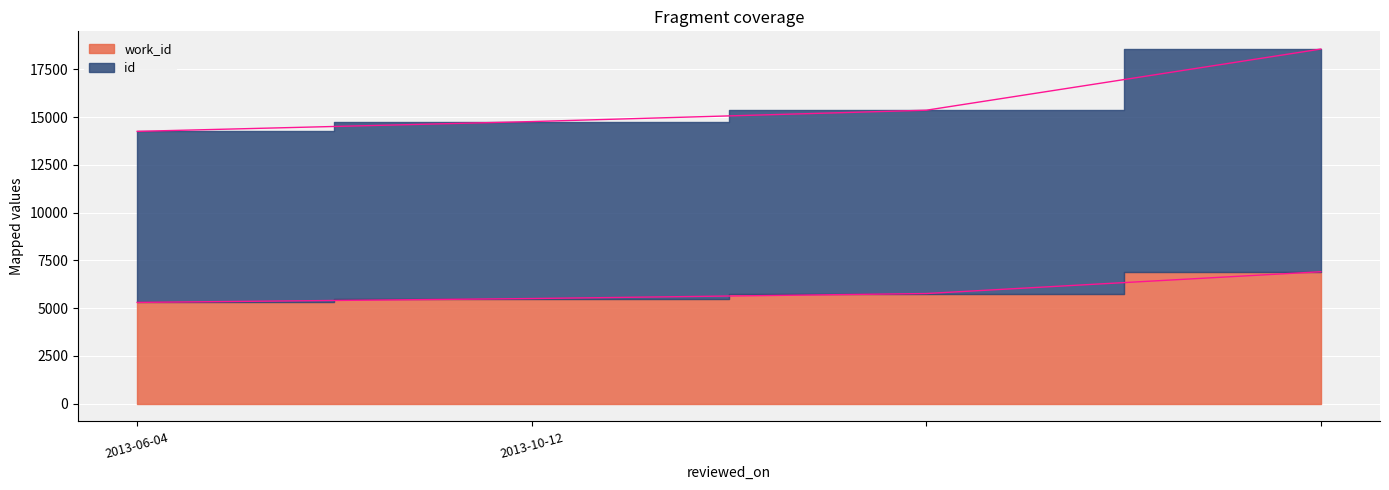

What is the spread (max minus min) of values at ?

9597